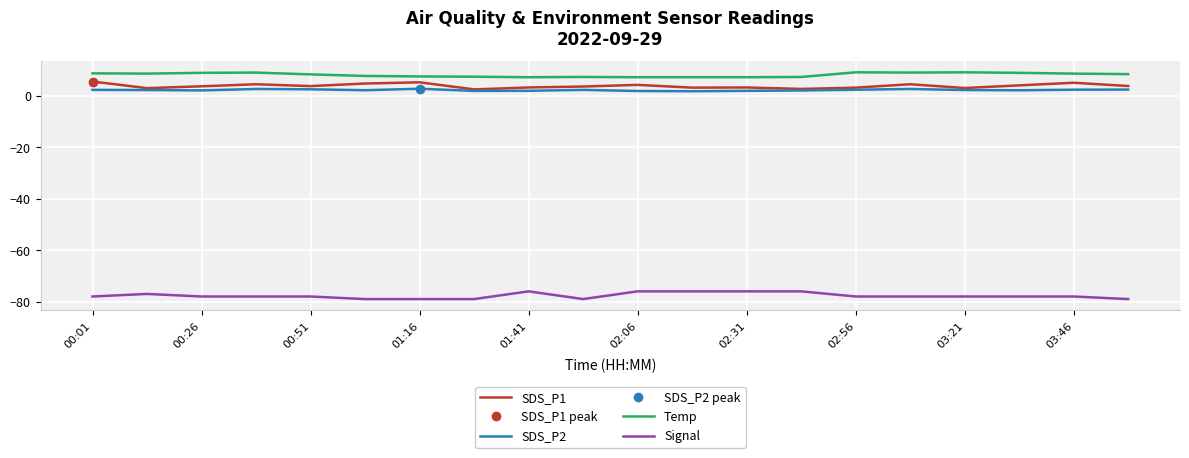

True or false: SDS_P1 has a value of 5.2 at 01:16.

True